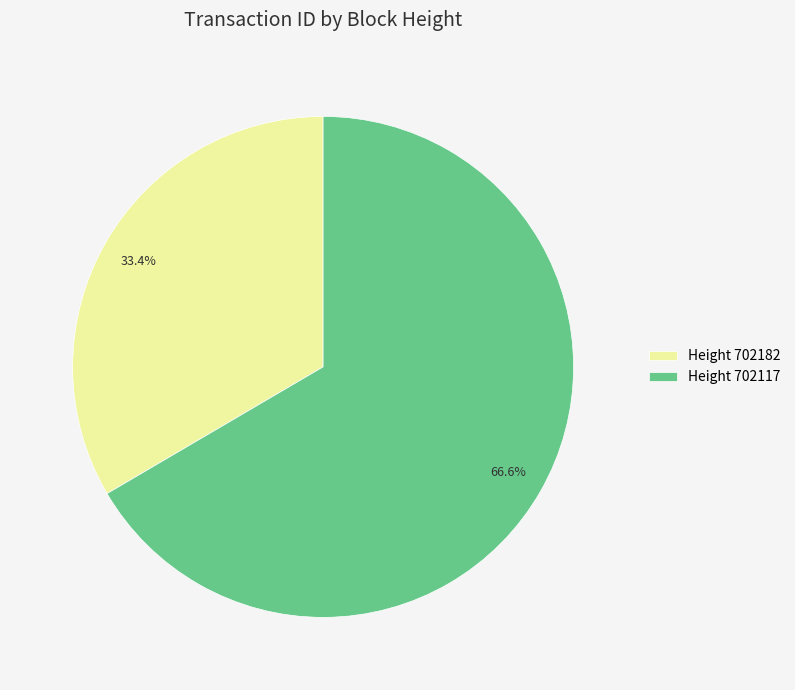

Combined, what portion of the pie is Height 702182 and Height 702117?

100.0%